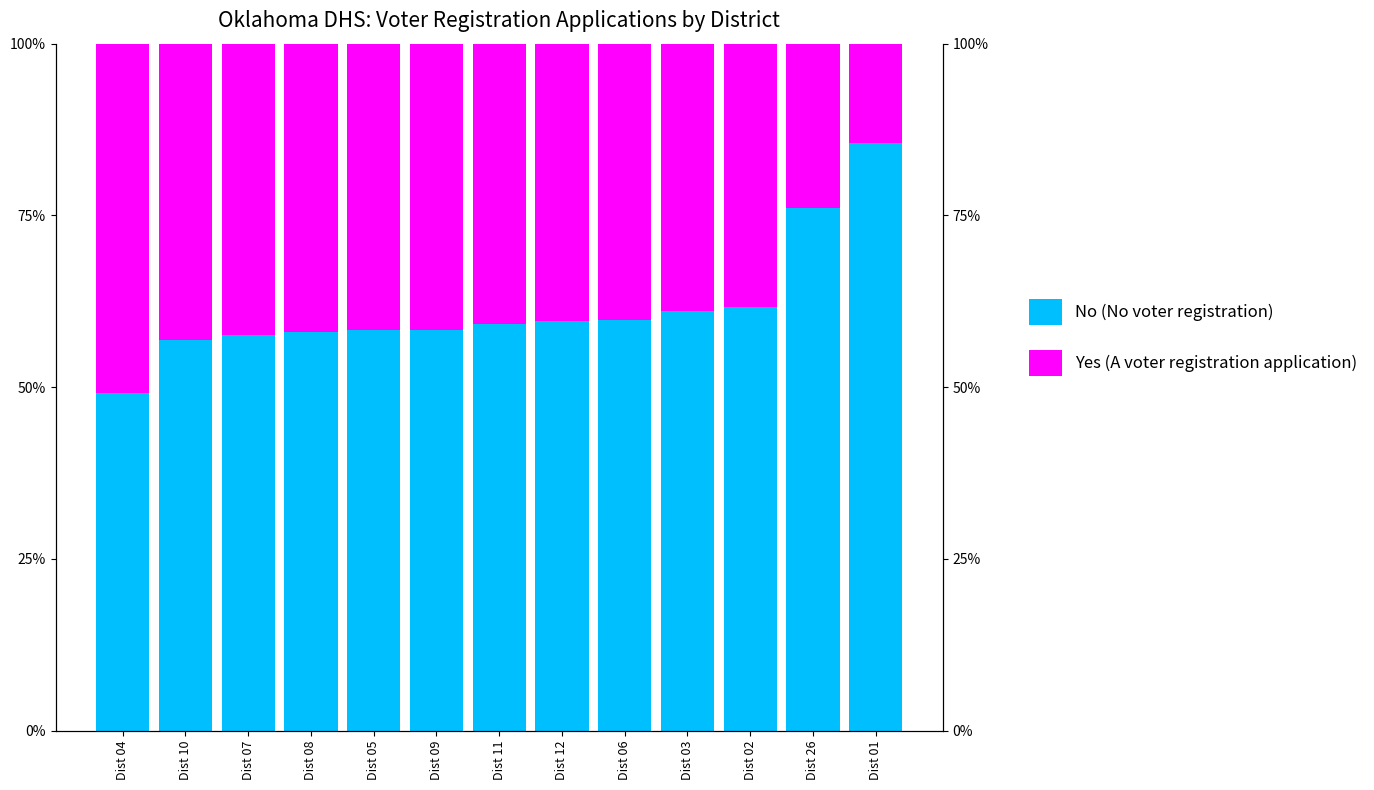

What is the difference between the maximum and minimum values in the Yes (A voter registration application) series?

0.4